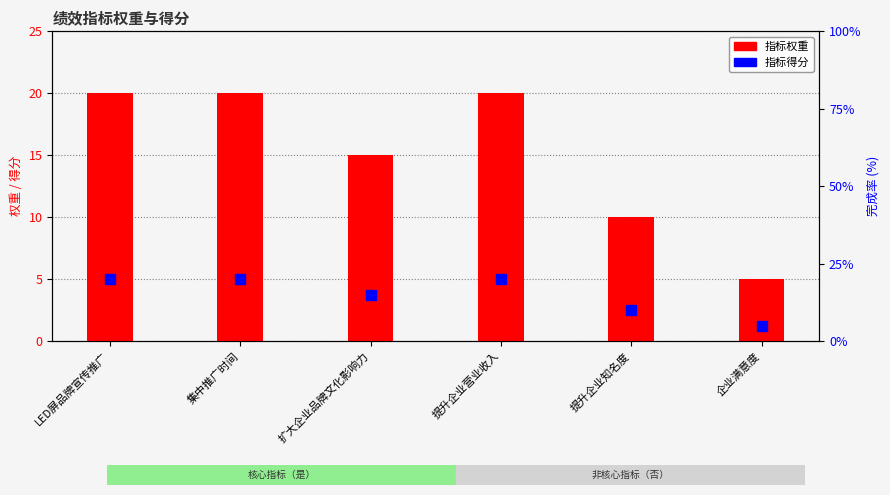

At how many categories does at least one series exceed 11?

4